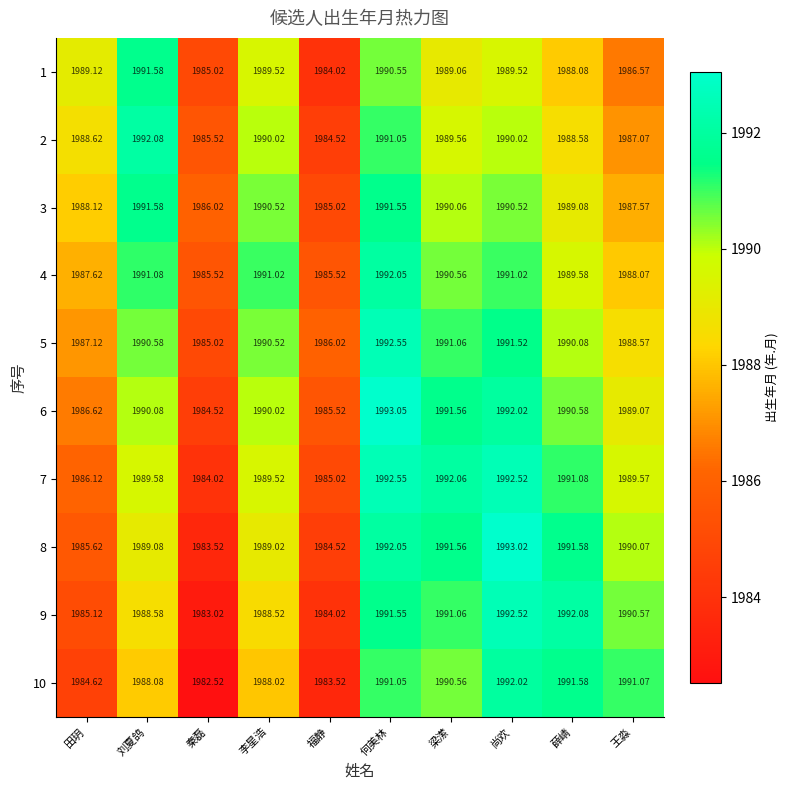

What is the difference between the highest and lowest values at 薛崝?

4.0